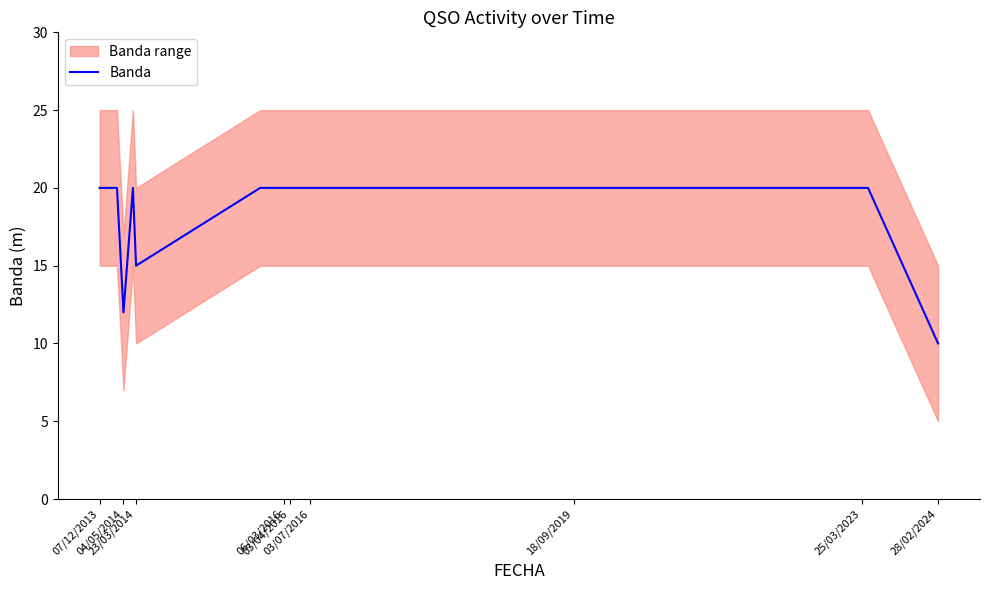

What is the maximum value for Banda?

20